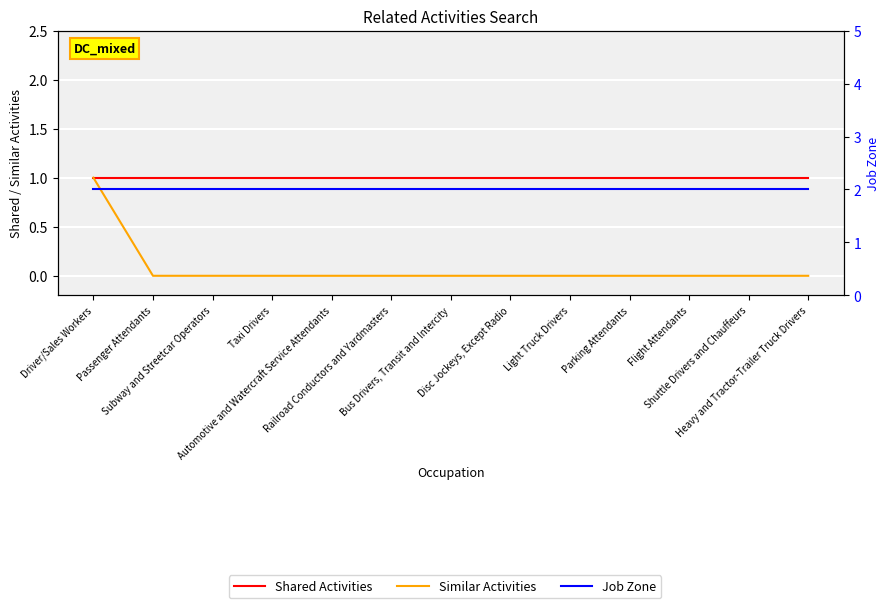

What position from the left is Taxi Drivers?

4